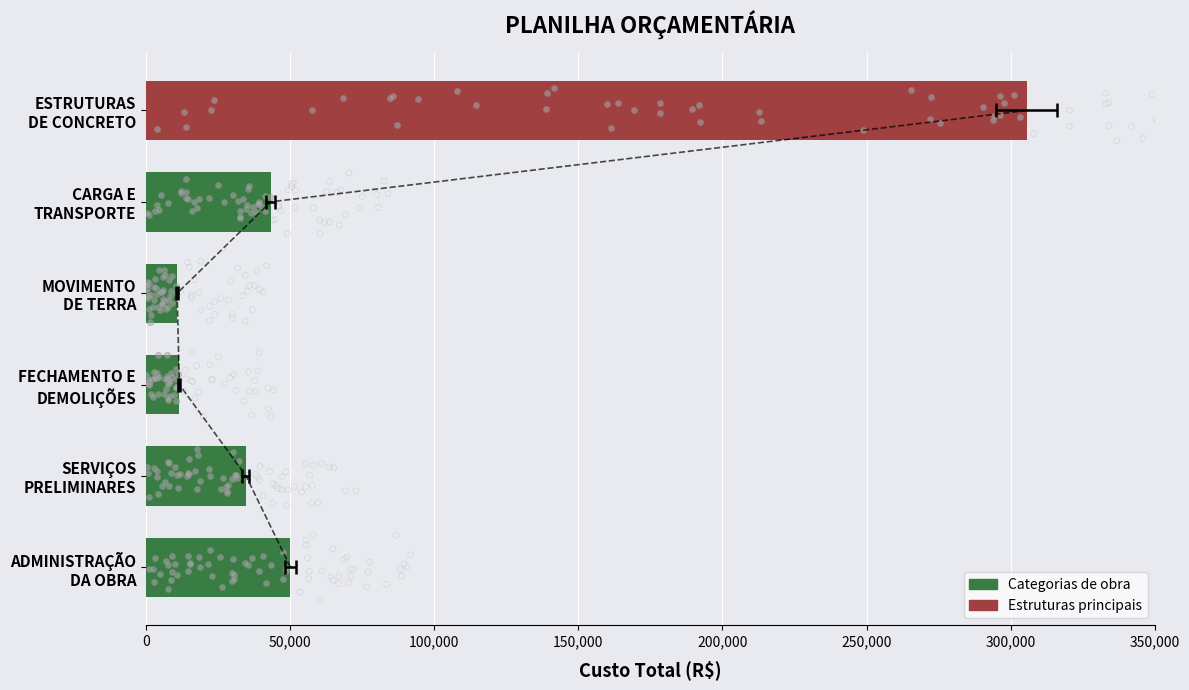

What is the change in value from ADMINISTRAÇÃO DA OBRA to SERVIÇOS PRELIMINARES?

-15444.1